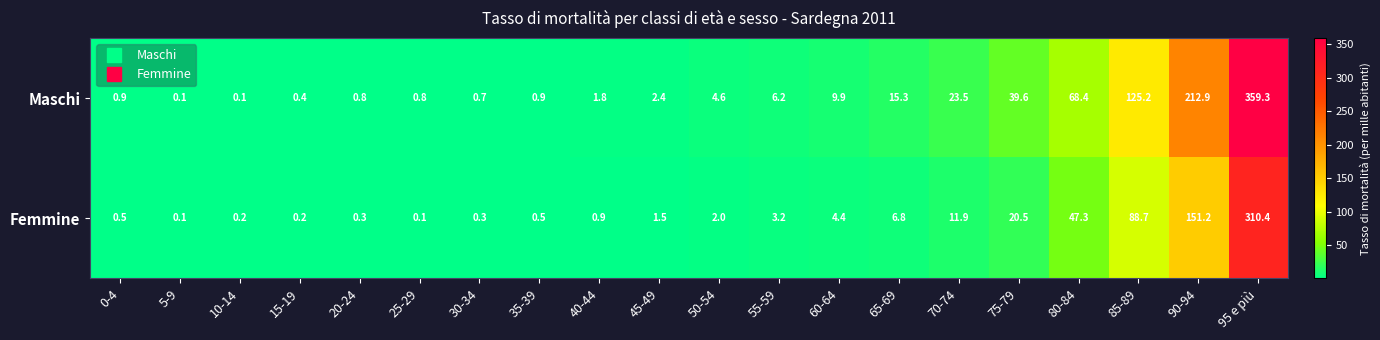

What is the maximum value for Femmine?

310.4